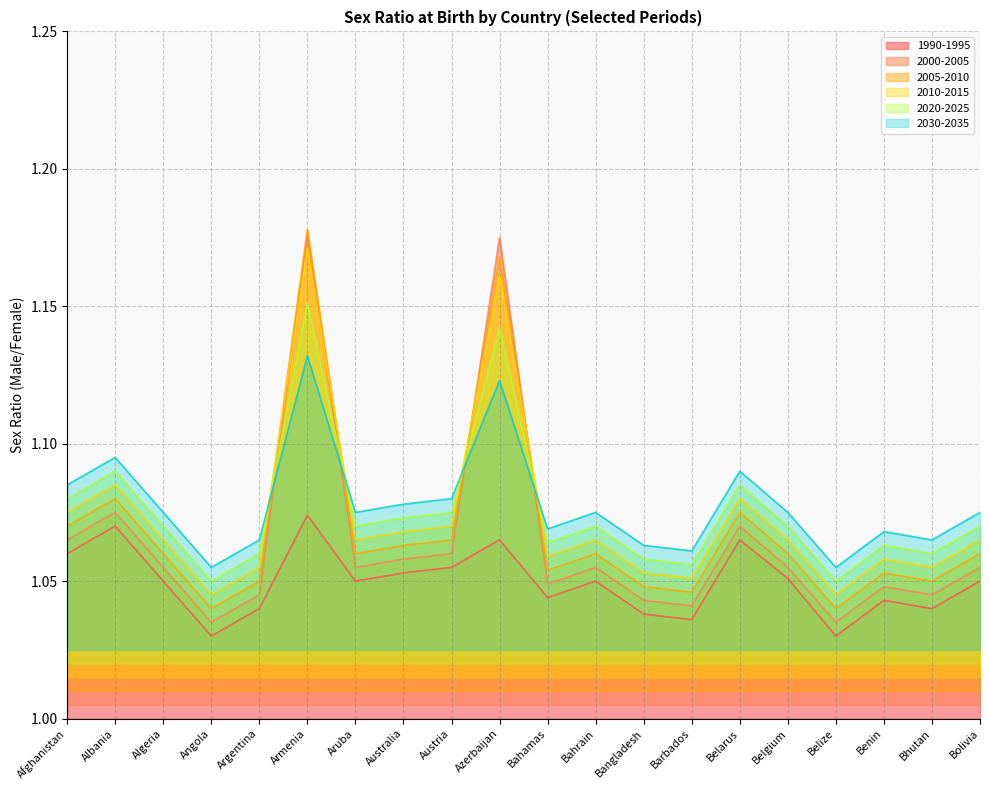

Is it true that 2030-2035 equals 0.7 at Bahamas?

False